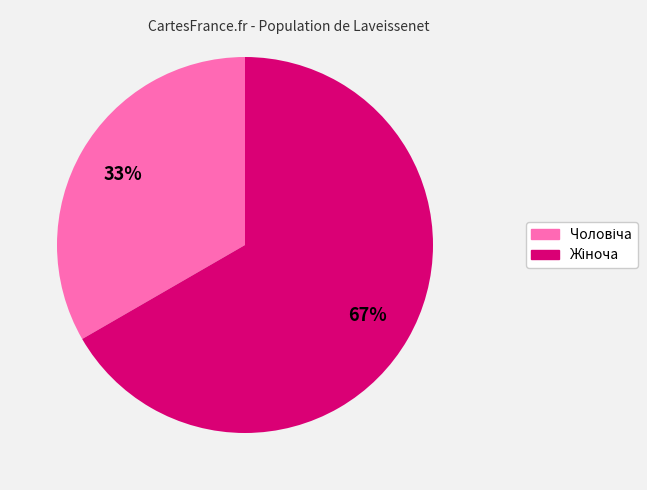

To the nearest percent, what is the average slice percentage?

50%